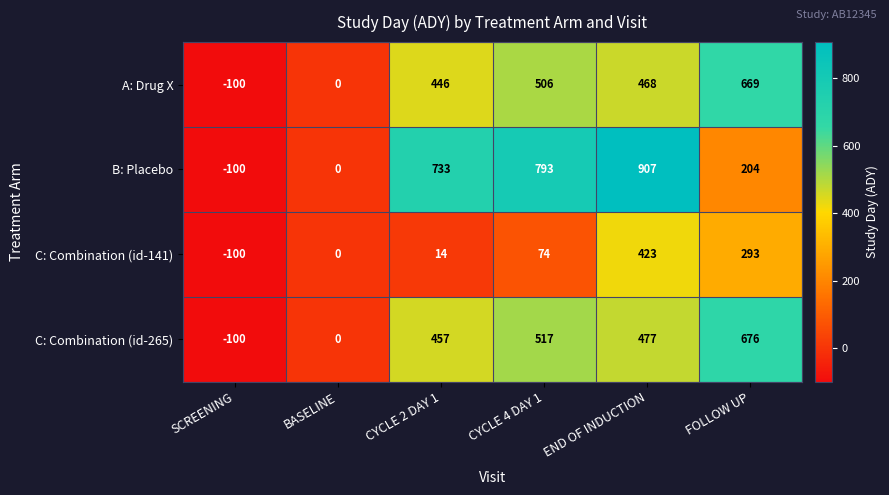

What is the total value across all series at FOLLOW UP?

1842